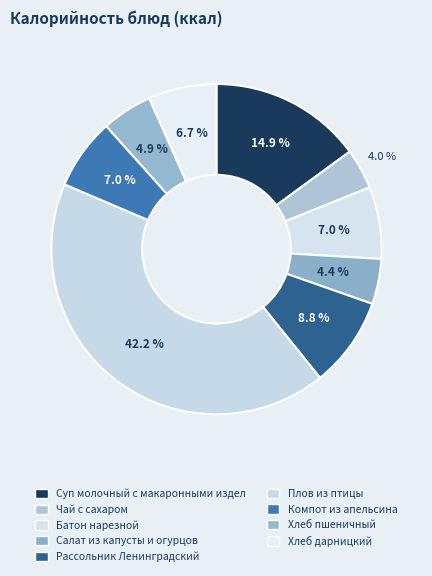

What percentage is NOT represented by Хлеб пшеничный?

95.1%